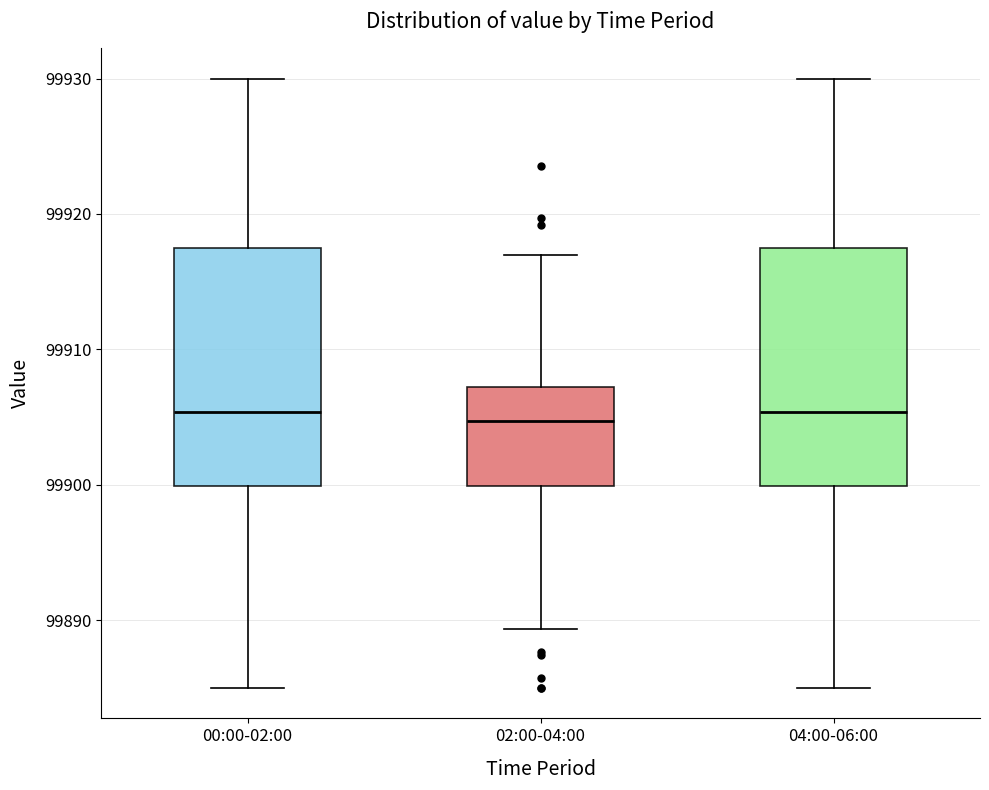

Reading left to right, transcribe this box plot: for each box, give where its median line is, the range the box spans, and where its two whiskers end, as read against the y-axis. The values are not printed on the chart, so give them approximately, as read against the axis.

00:00-02:00: median 99905, box 99900 to 99918, whiskers 99885 to 99930
02:00-04:00: median 99905, box 99900 to 99907, whiskers 99889 to 99917
04:00-06:00: median 99905, box 99900 to 99918, whiskers 99885 to 99930